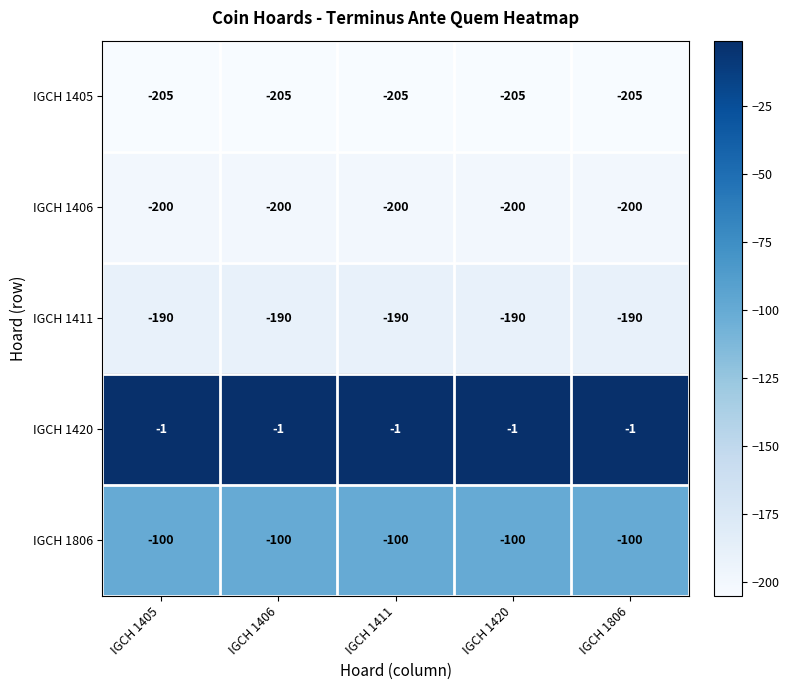

Where is IGCH 1806 nearest to the value -100?

IGCH 1405